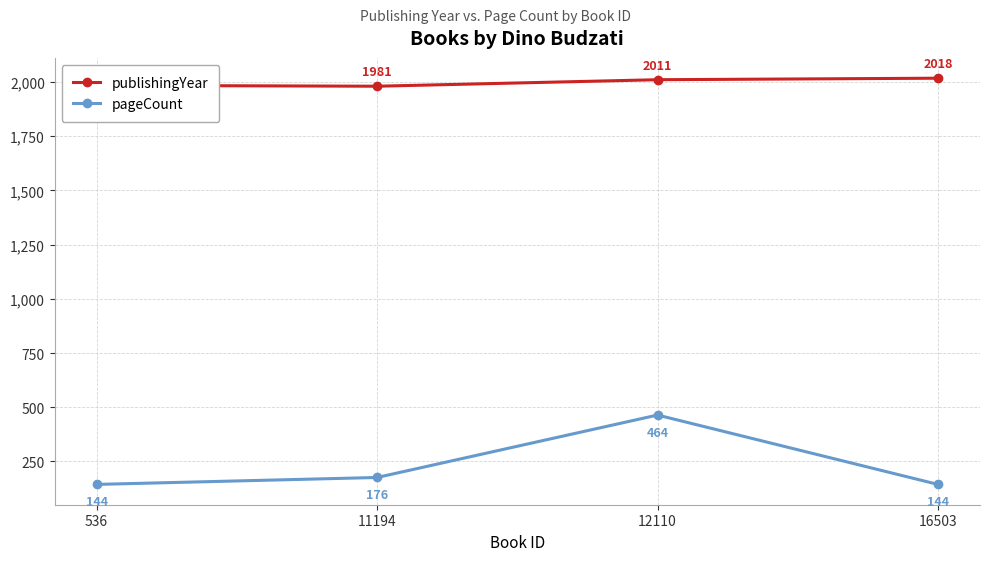

What is the value of the pageCount point at the 3rd from the left?

464